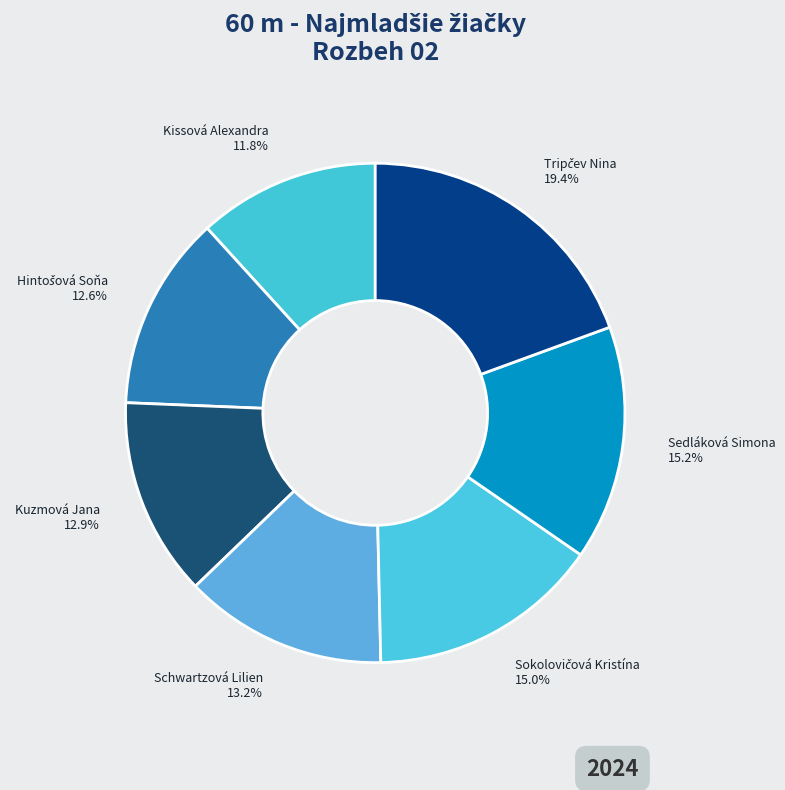

Is there a majority slice in this chart?

No